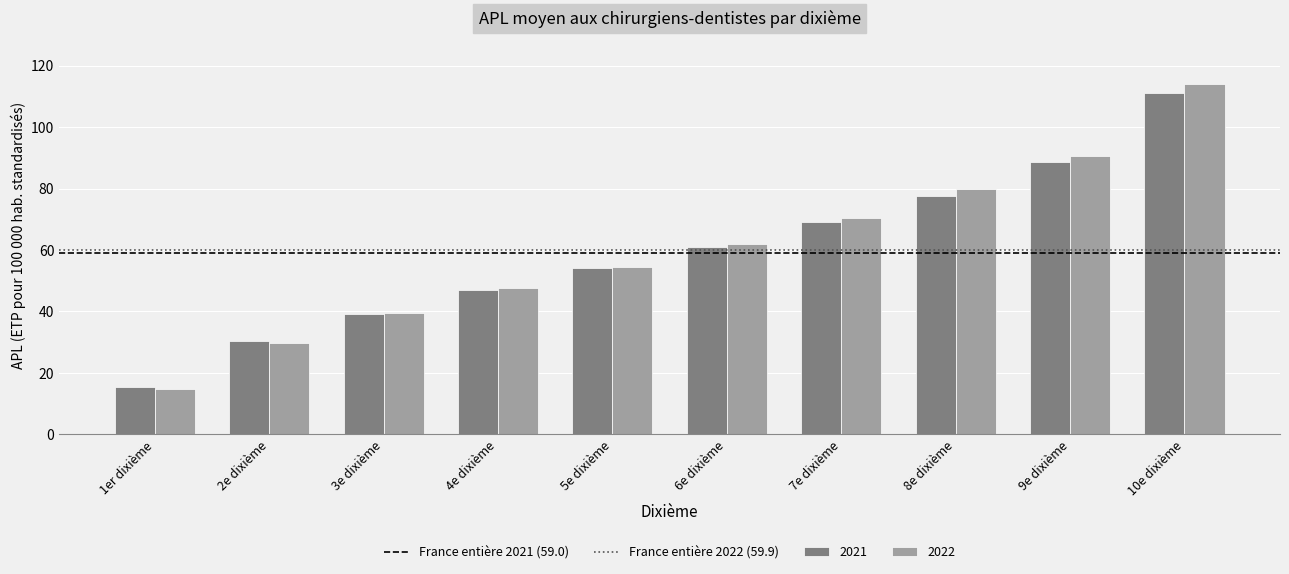

Reading left to right, transcribe all the data shown in this chart.

2021: 1er dixième=15.3	2e dixième=30.3	3e dixième=39.3	4e dixième=47.0	5e dixième=54.0	6e dixième=61.1	7e dixième=69.2	8e dixième=77.7	9e dixième=88.6	10e dixième=111.0
2022: 1er dixième=14.7	2e dixième=29.9	3e dixième=39.4	4e dixième=47.5	5e dixième=54.6	6e dixième=62.0	7e dixième=70.4	8e dixième=80.0	9e dixième=90.7	10e dixième=113.9